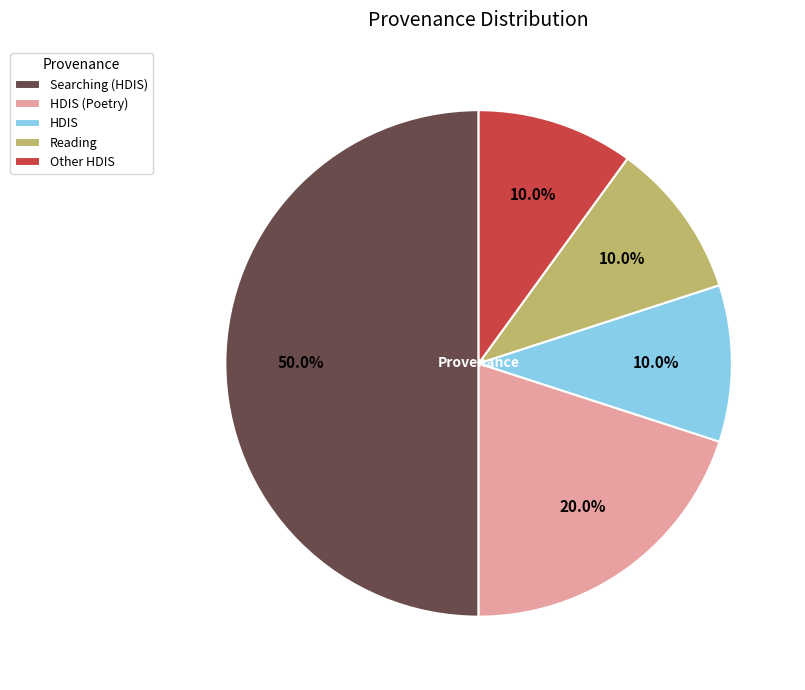

Approximately how many times larger is the value at Reading compared to Other HDIS?

1.0